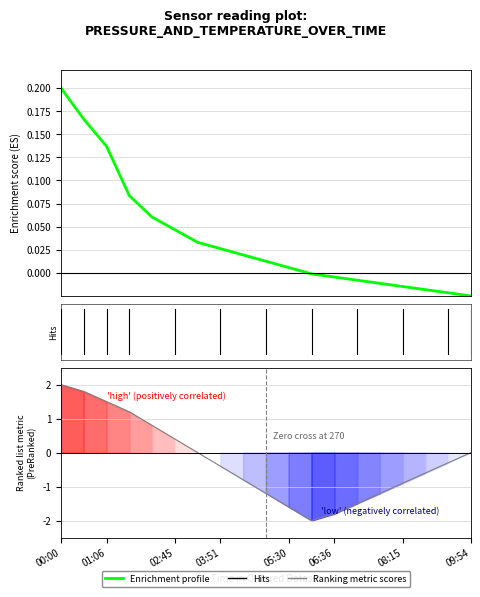

At which category does Ranking metric scores reach its first local valley?

11